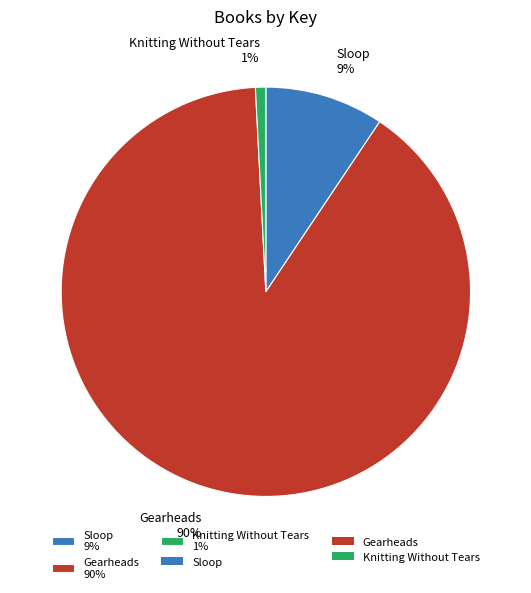

To the nearest percent, what is the difference between the largest and smallest slice percentages?

89%